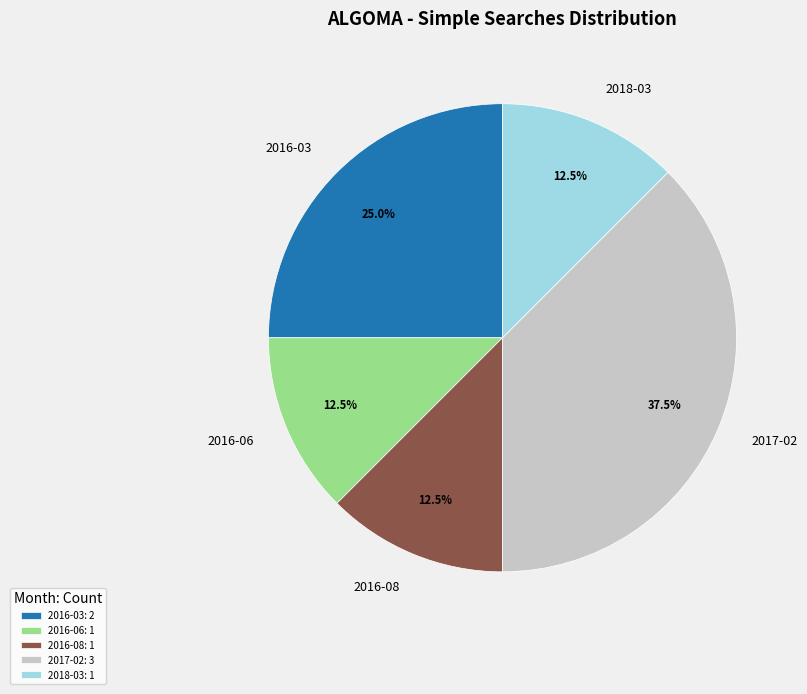

How much of the chart is everything except 2018-03?

87.5%